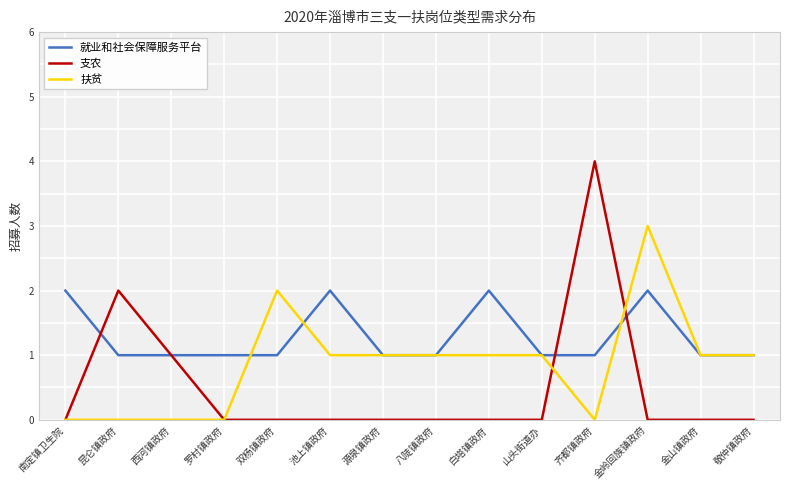

Between which two adjacent categories do 就业和社会保障服务平台 and 支农 first intersect?

南定镇卫生院 and 昆仑镇政府